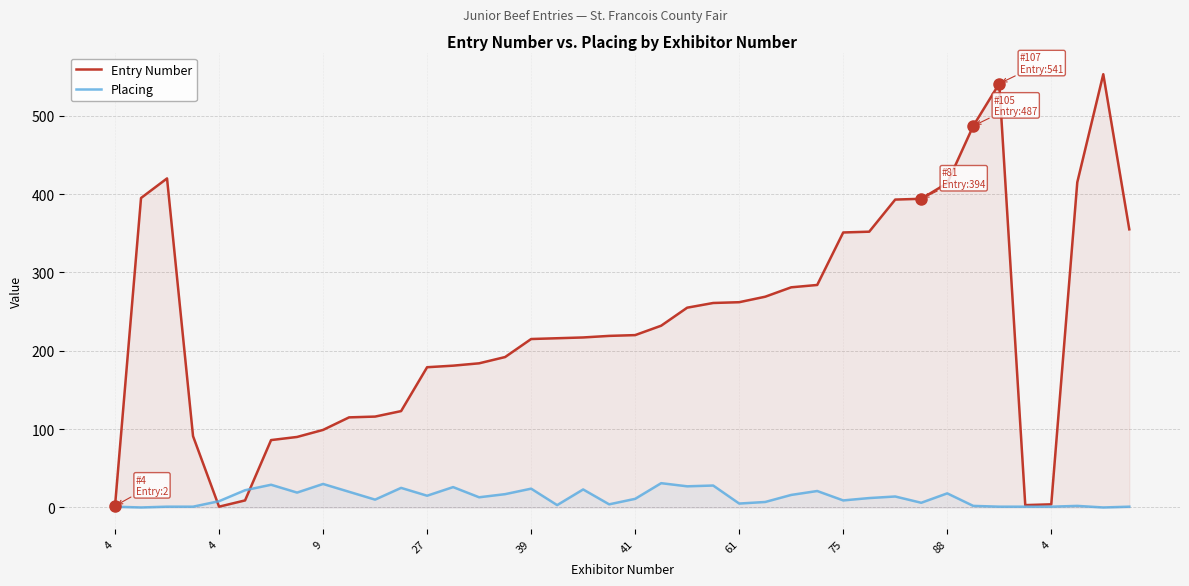

True or false: Entry Number and Placing cross at least once.

True